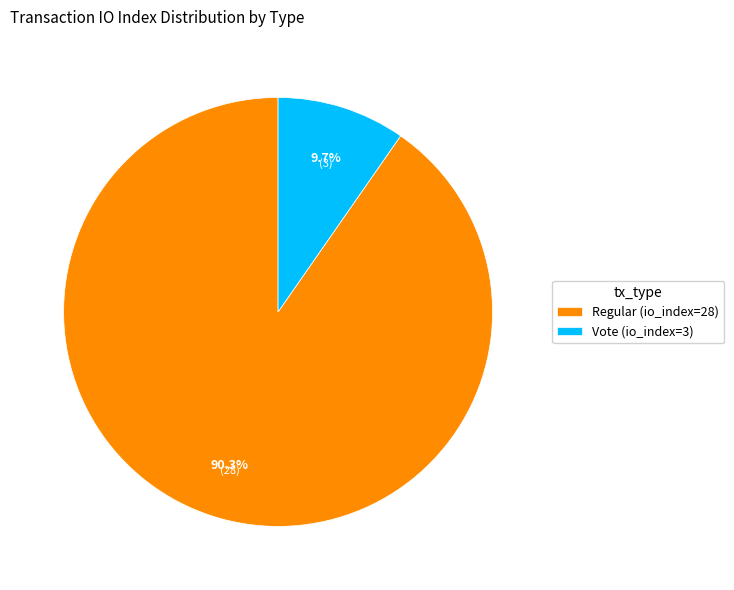

Which slice is the smallest?

Vote (io_index=3)